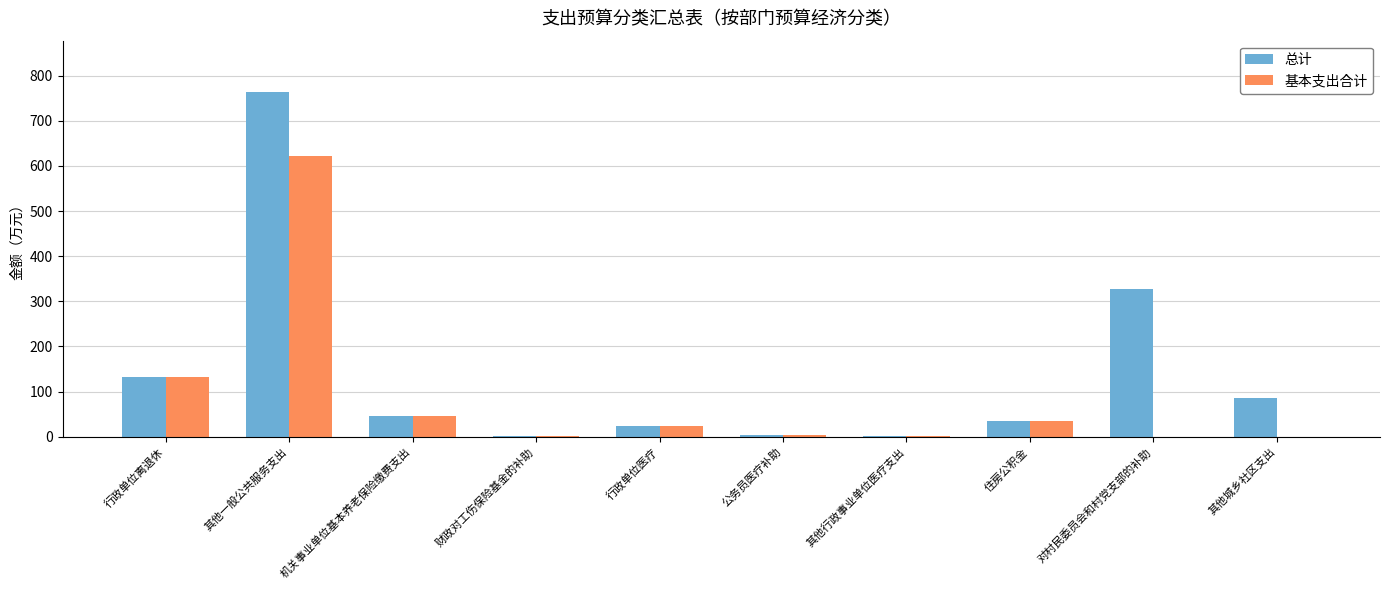

At which label is 总计 closest to 382?

对村民委员会和村党支部的补助